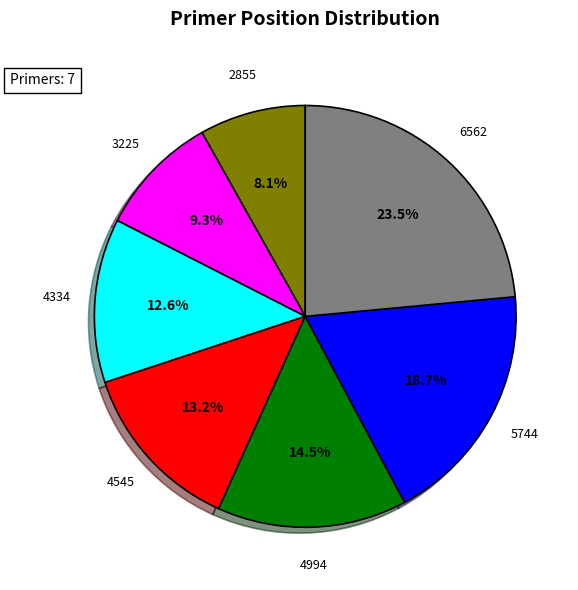

Is there any slice that represents more than half of the pie?

No